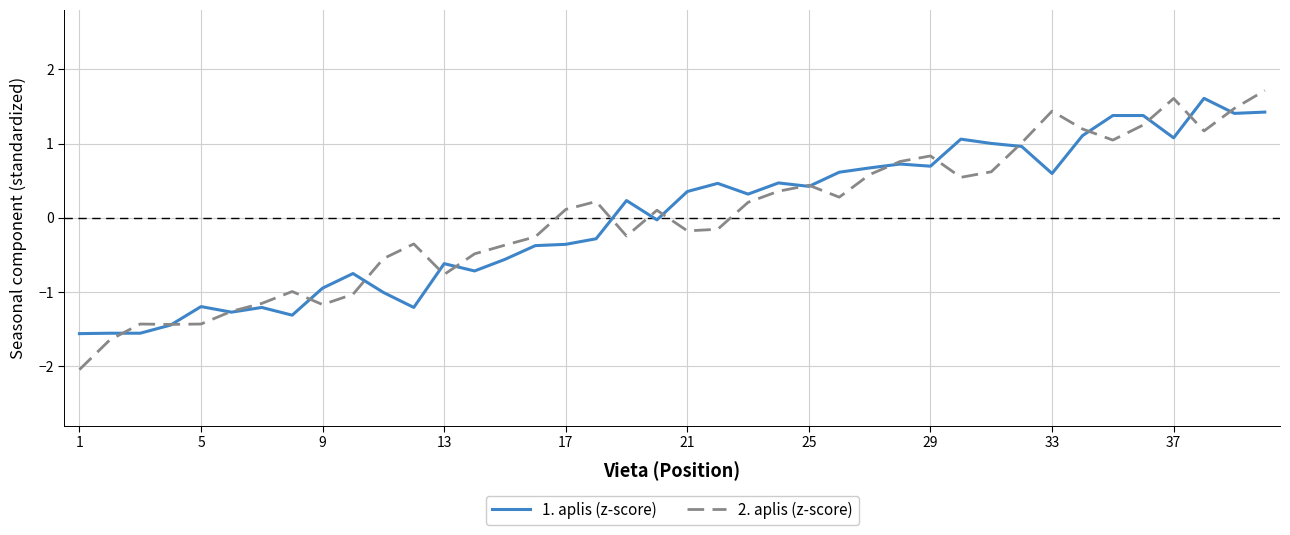

What is the smallest value displayed?

-2.0